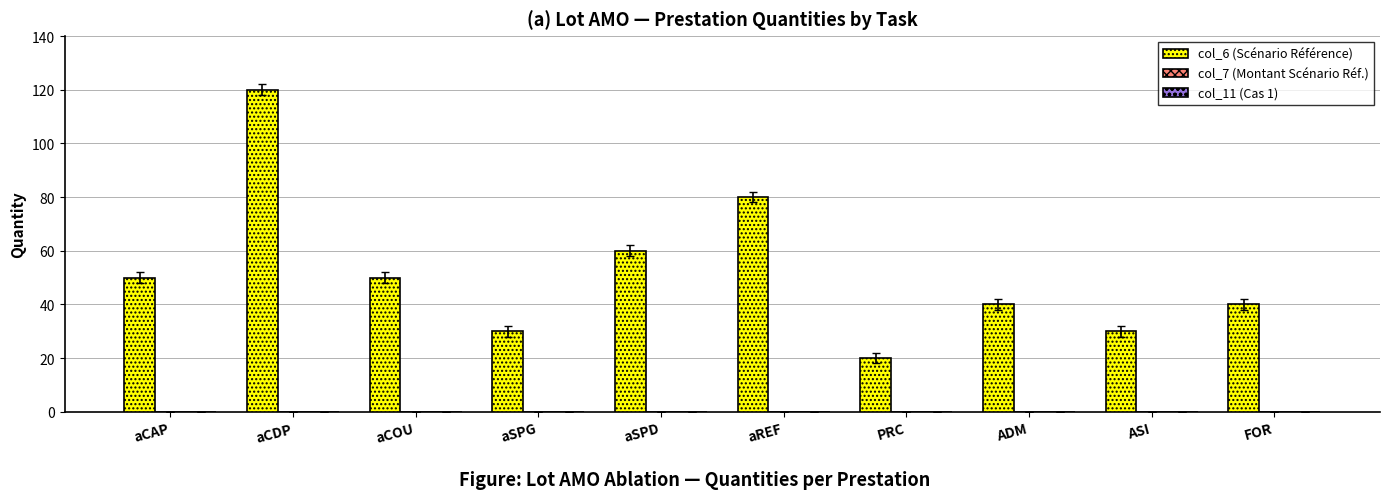

What position from the left is FOR?

10